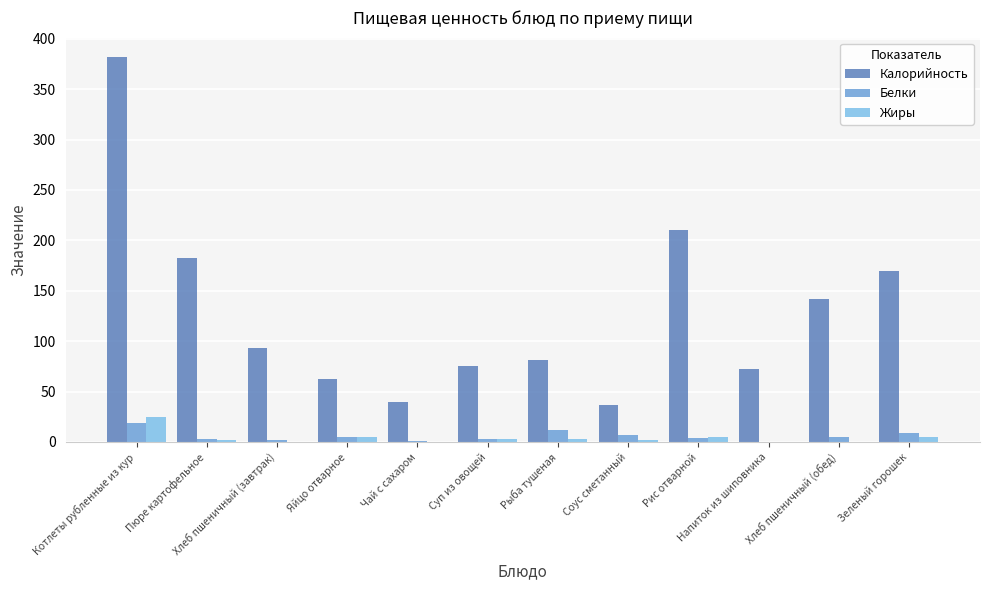

What are all the series names shown in the legend?

Калорийность, Белки, Жиры